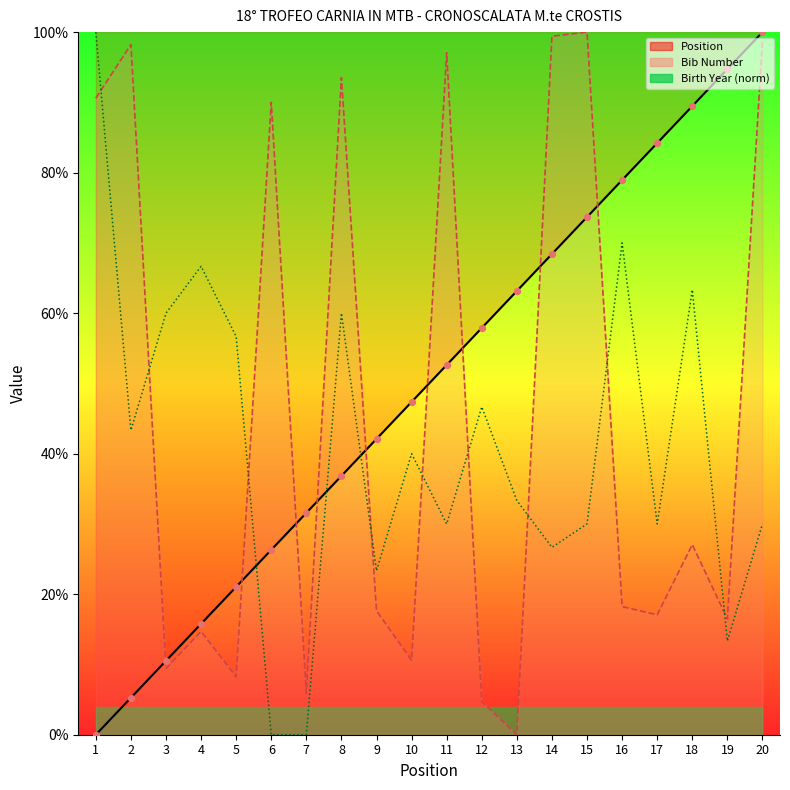

What are all the series names shown in the legend?

Position, Bib Number, Birth Year